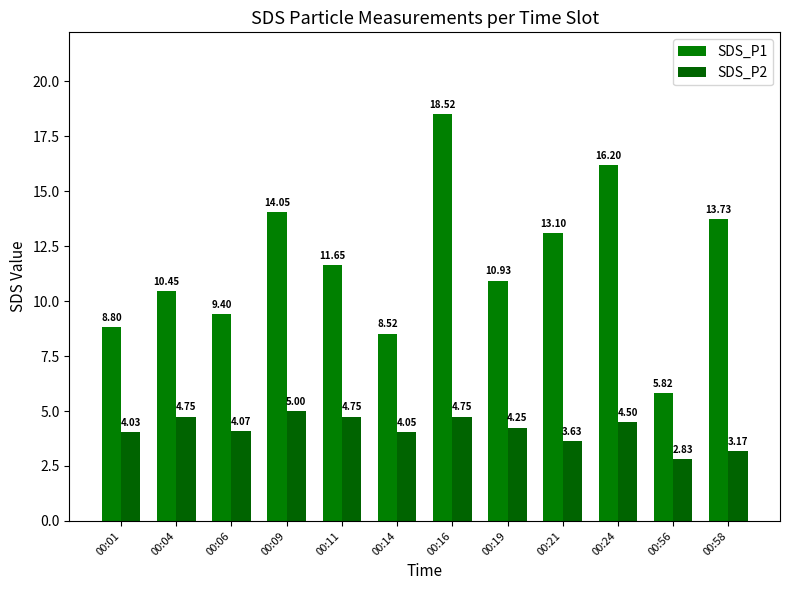

At which category does the chart reach its peak across all series?

00:16